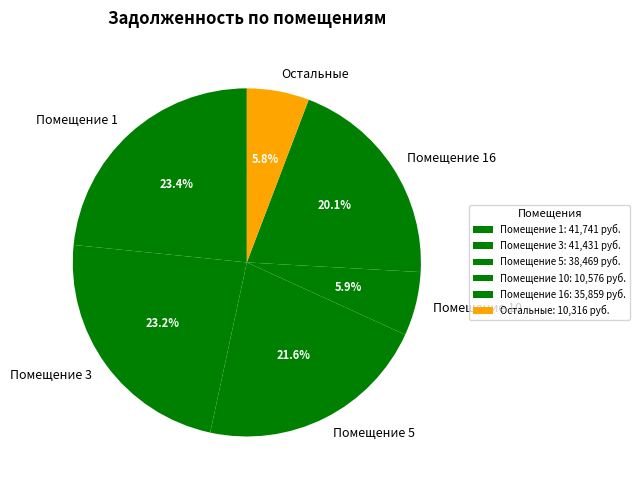

Count the number of slices in the pie.

6